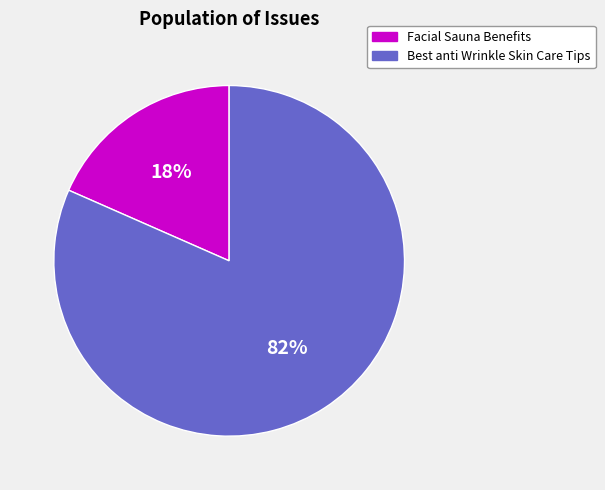

Rank the categories by value from lowest to highest.

Facial Sauna Benefits, Best anti Wrinkle Skin Care Tips